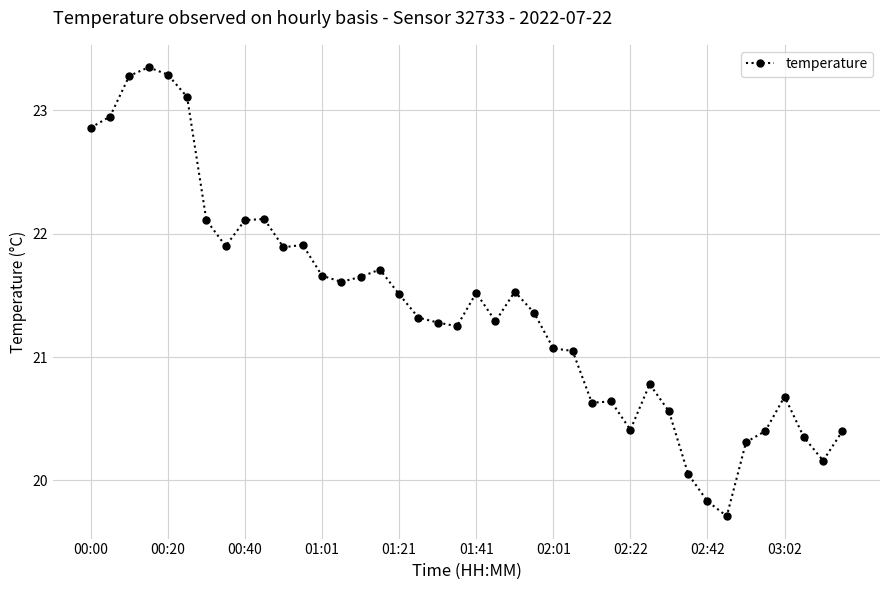

How many values exceed 21?

26